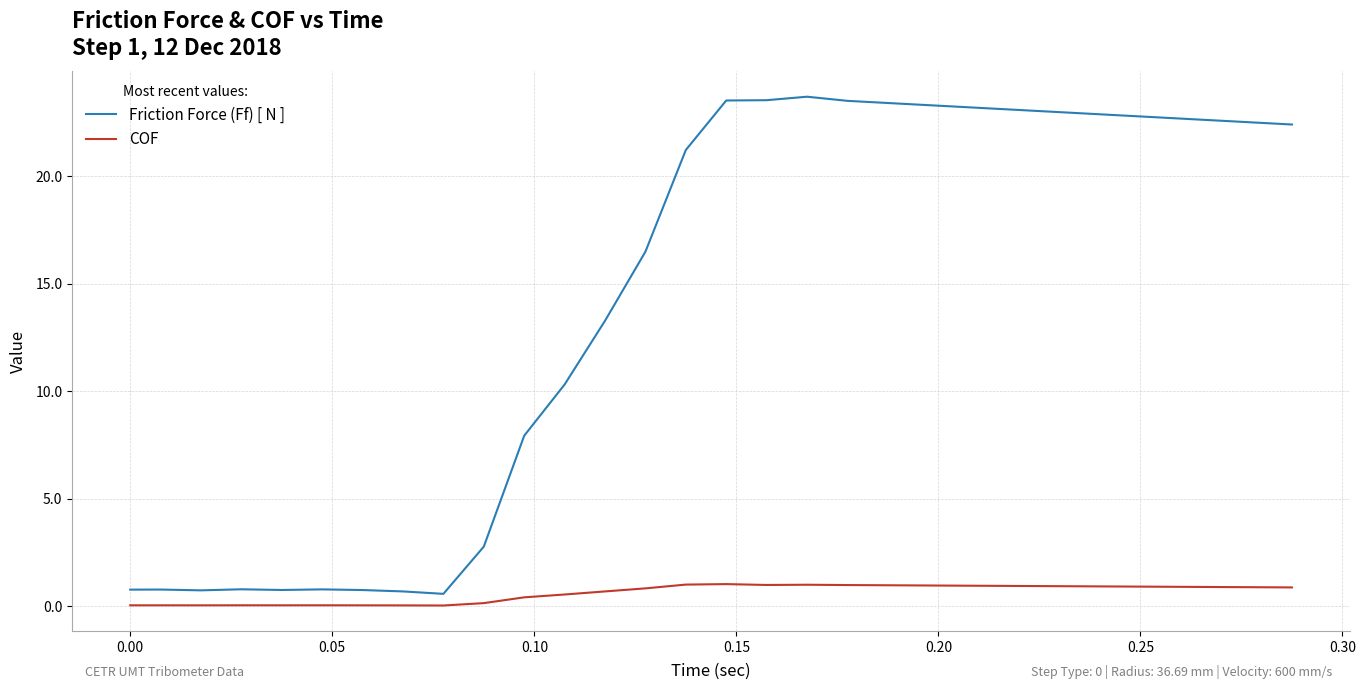

What is the maximum value for Friction Force (Ff) [ N ]?

23.7